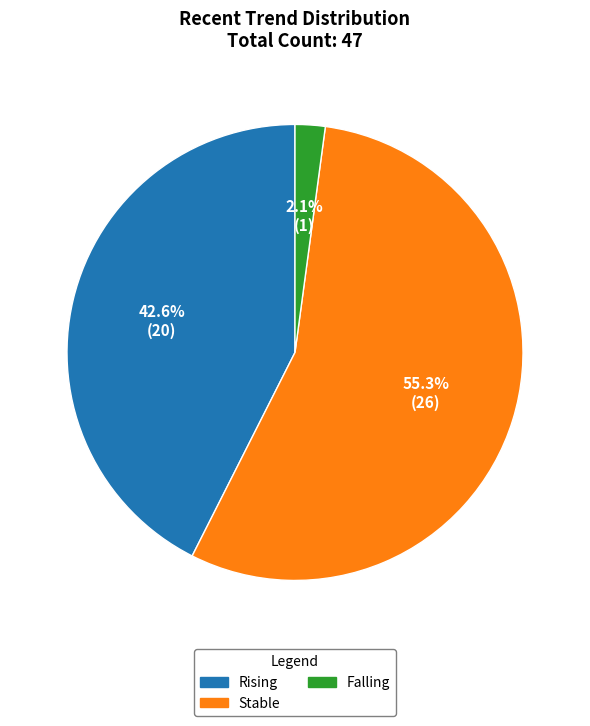

Is there any slice that represents more than half of the pie?

Yes